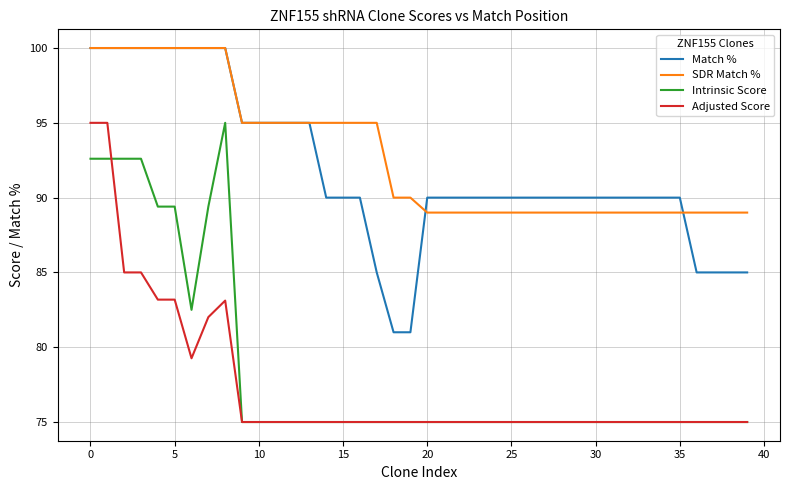

Which series has the largest total across all categories?

SDR Match %